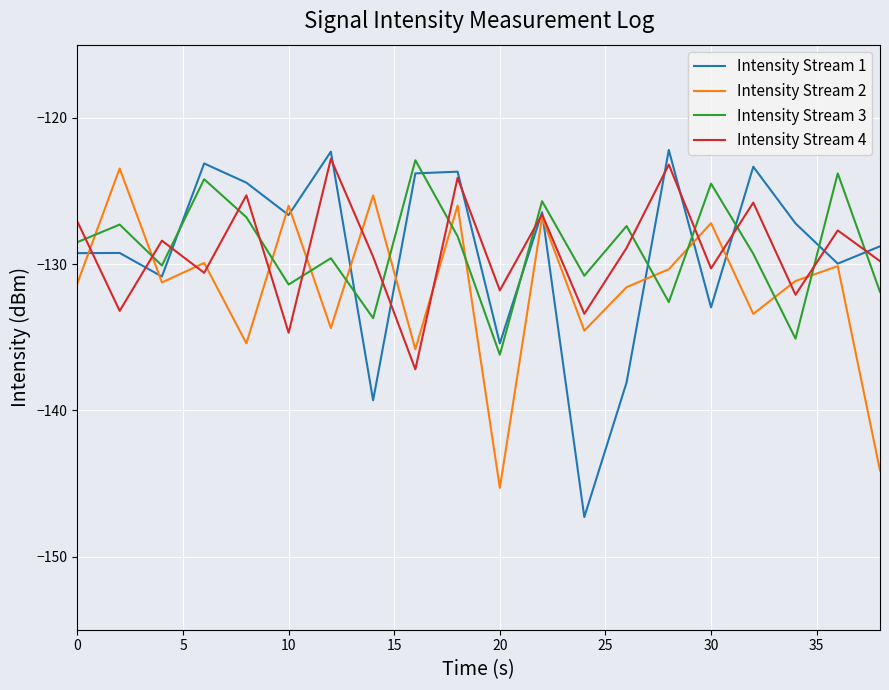

Which series has the largest range (max minus min)?

Intensity Stream 1